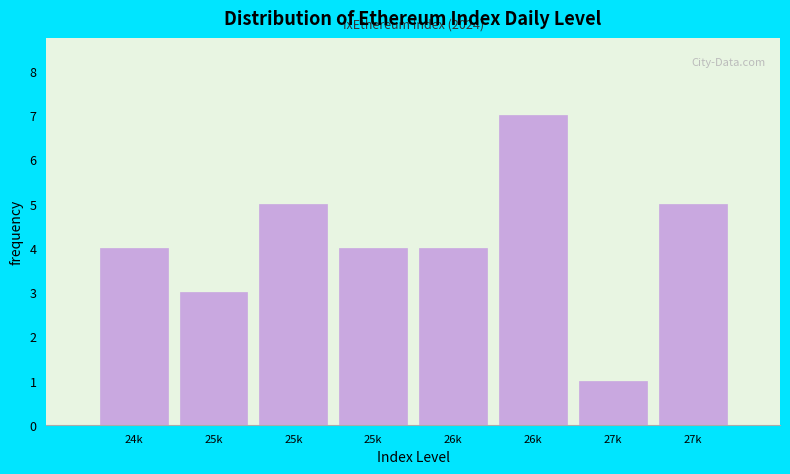

Are the bars horizontal?

No